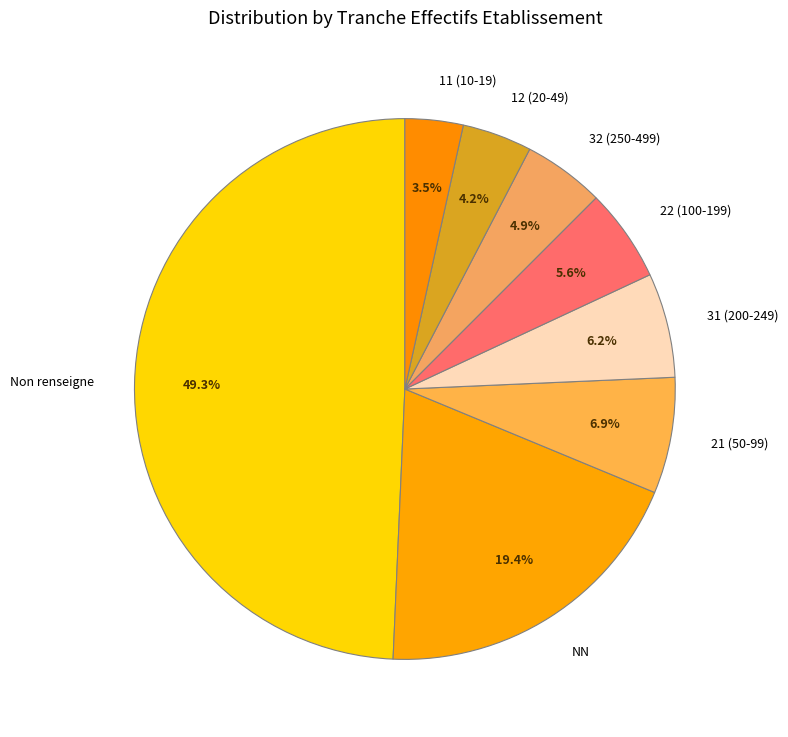

To the nearest percent, what is the average slice percentage?

12%